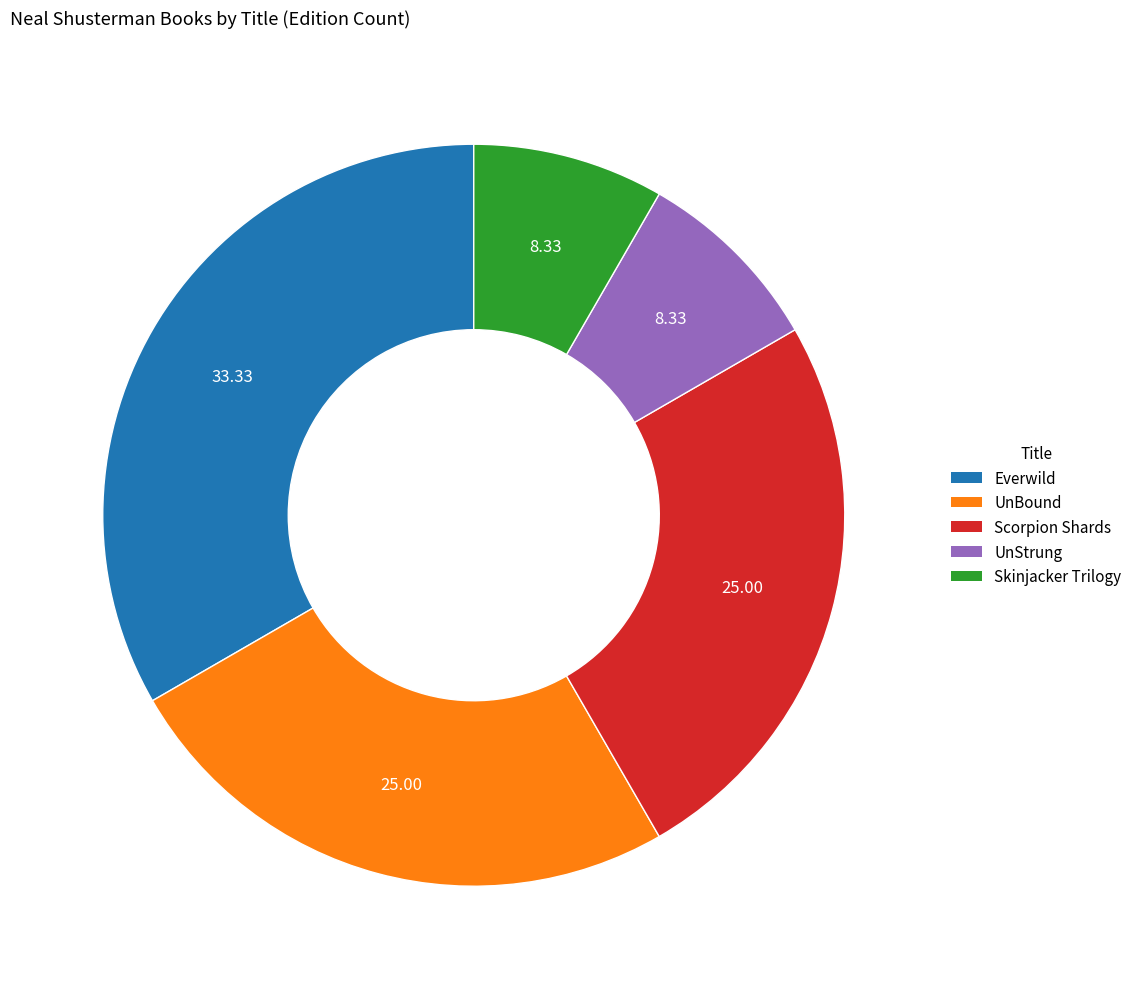

The UnStrung slice represents 8% of the pie. True or false?

True